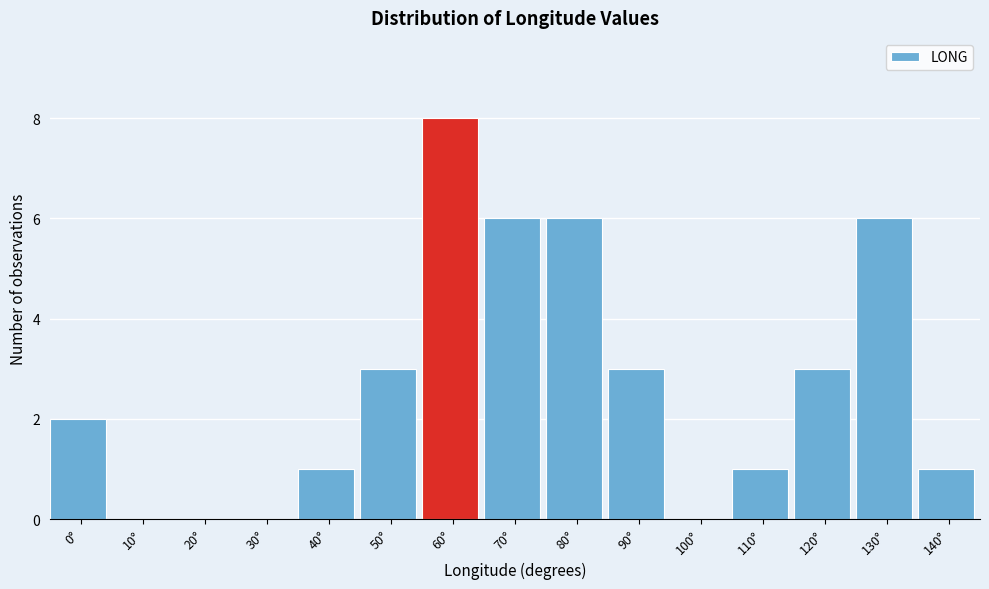

Reading left to right, transcribe all the data shown in this chart.

0°=2	10°=0	20°=0	30°=0	40°=1	50°=3	60°=8	70°=6	80°=6	90°=3	100°=0	110°=1	120°=3	130°=6	140°=1